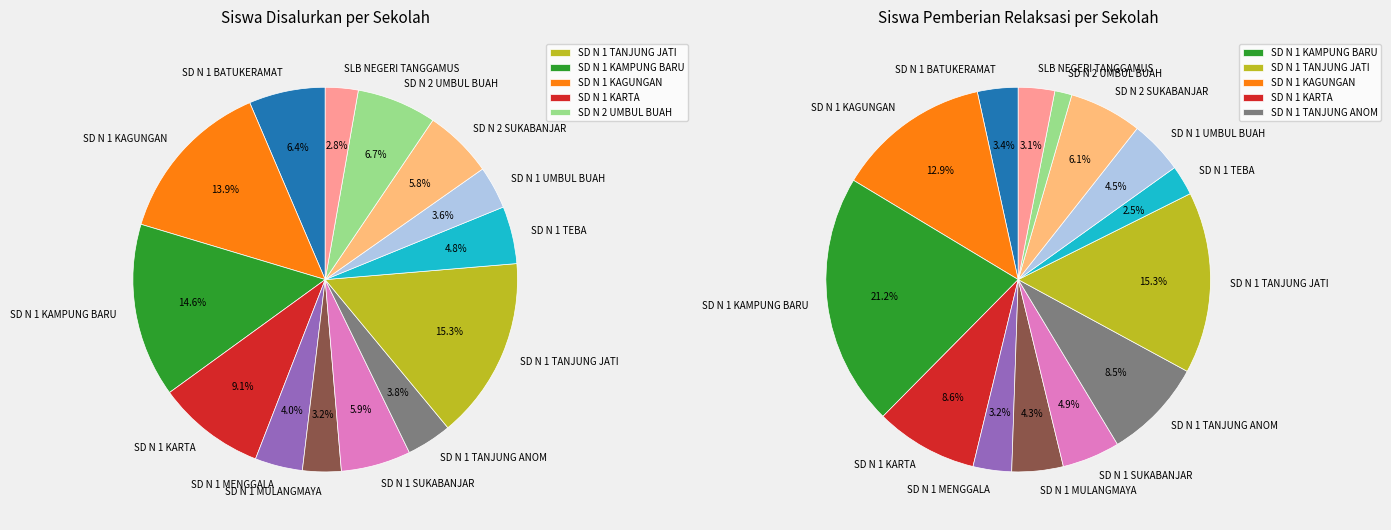

What percentage is NOT represented by SD N 1 KAMPUNG BARU?

85.4%